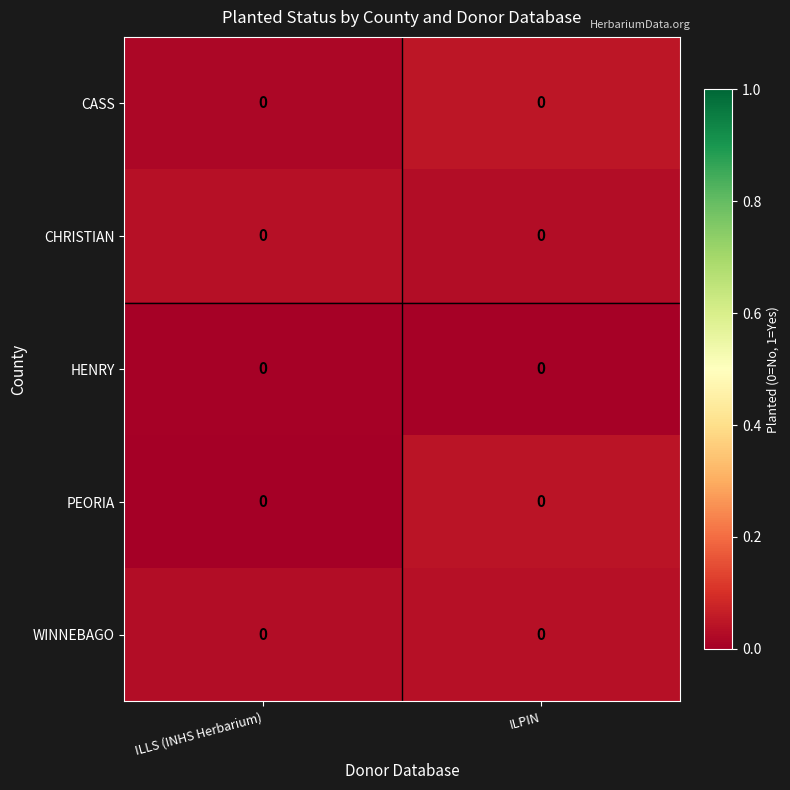

Count the WINNEBAGO values in the range 0 to 1.

2